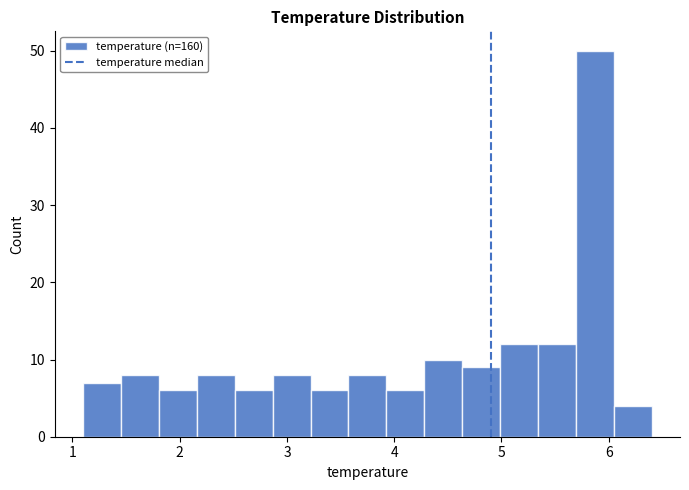

Read against the x-axis, roughly where is the centre of the tallest bar?

5.9